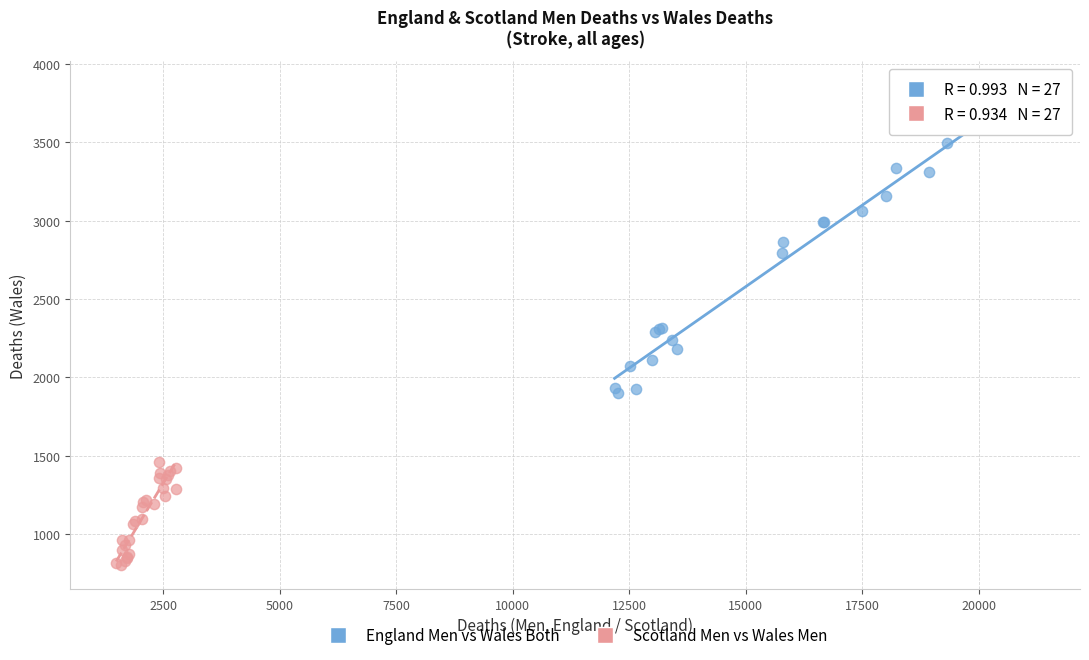

Which series contains the lowest Y value?

Scotland Men vs Wales Men